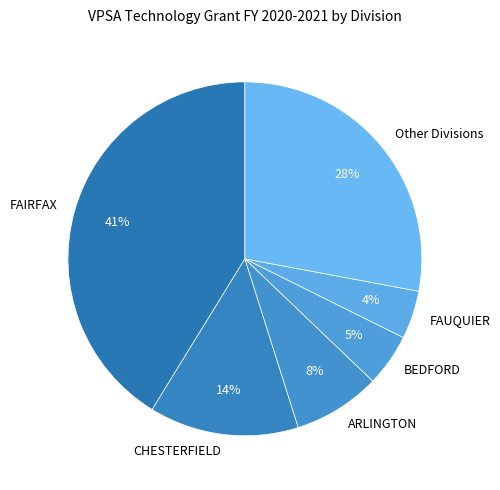

What percentage is the ARLINGTON slice, to the nearest percent?

8%